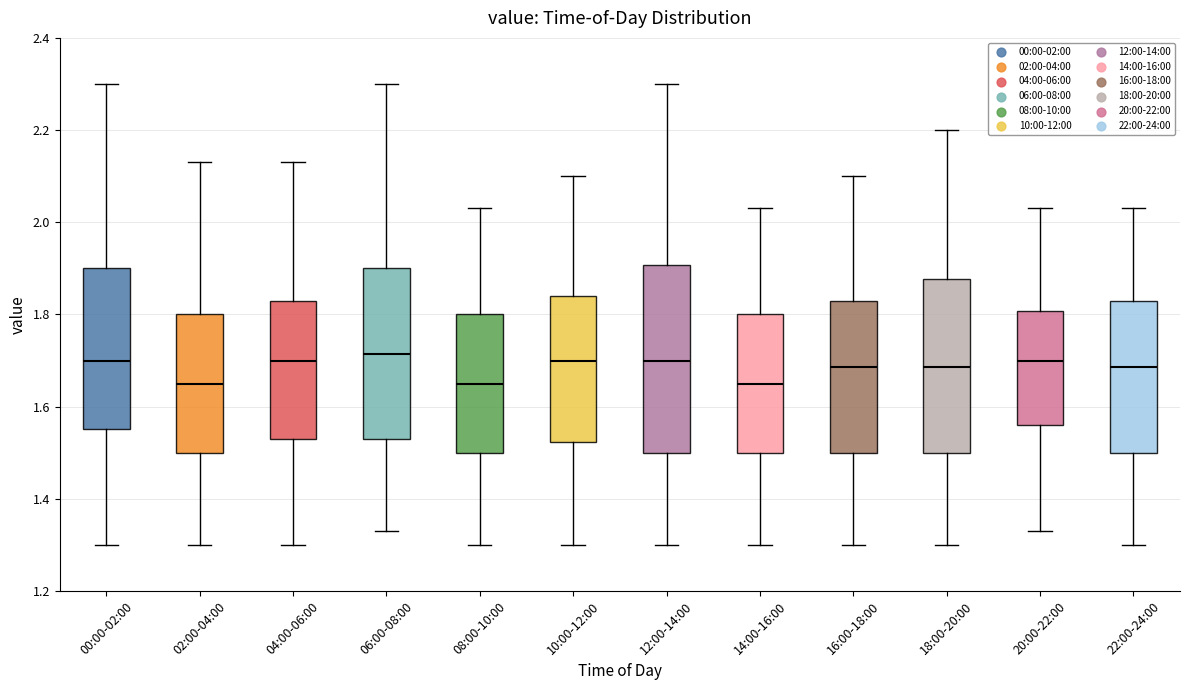

Comparing the boxes themselves (not the whiskers), which one is the tallest?

12:00-14:00